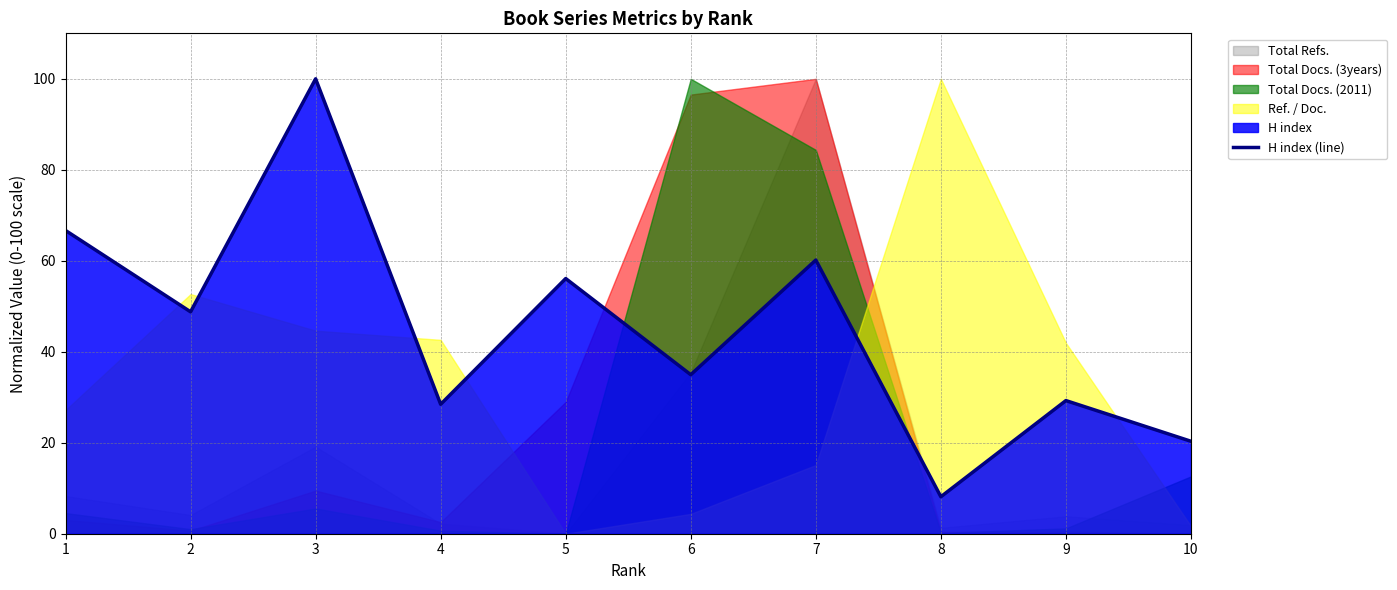

What is the value of the 10th point from the left?

20.3